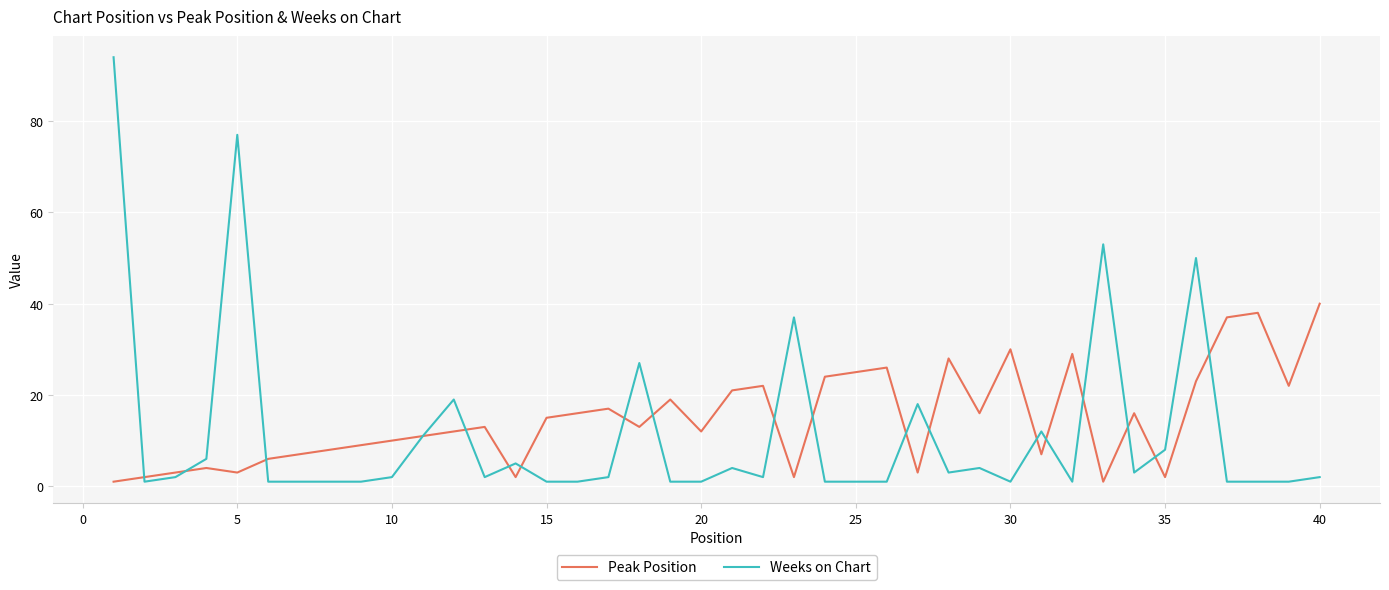

List the series in order of their peak value, lowest first.

Peak Position, Weeks on Chart